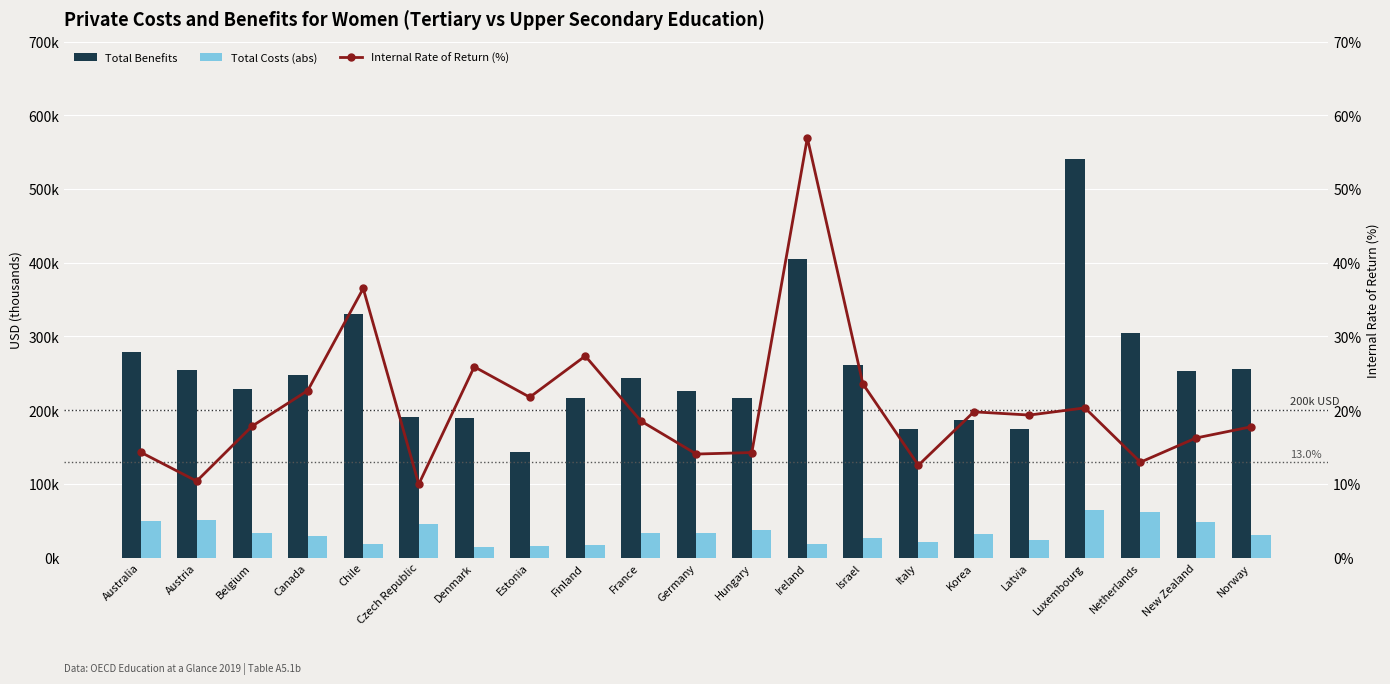

Rank the series by their maximum value, from lowest to highest.

Internal Rate of Return (%), Total Costs (abs), Total Benefits